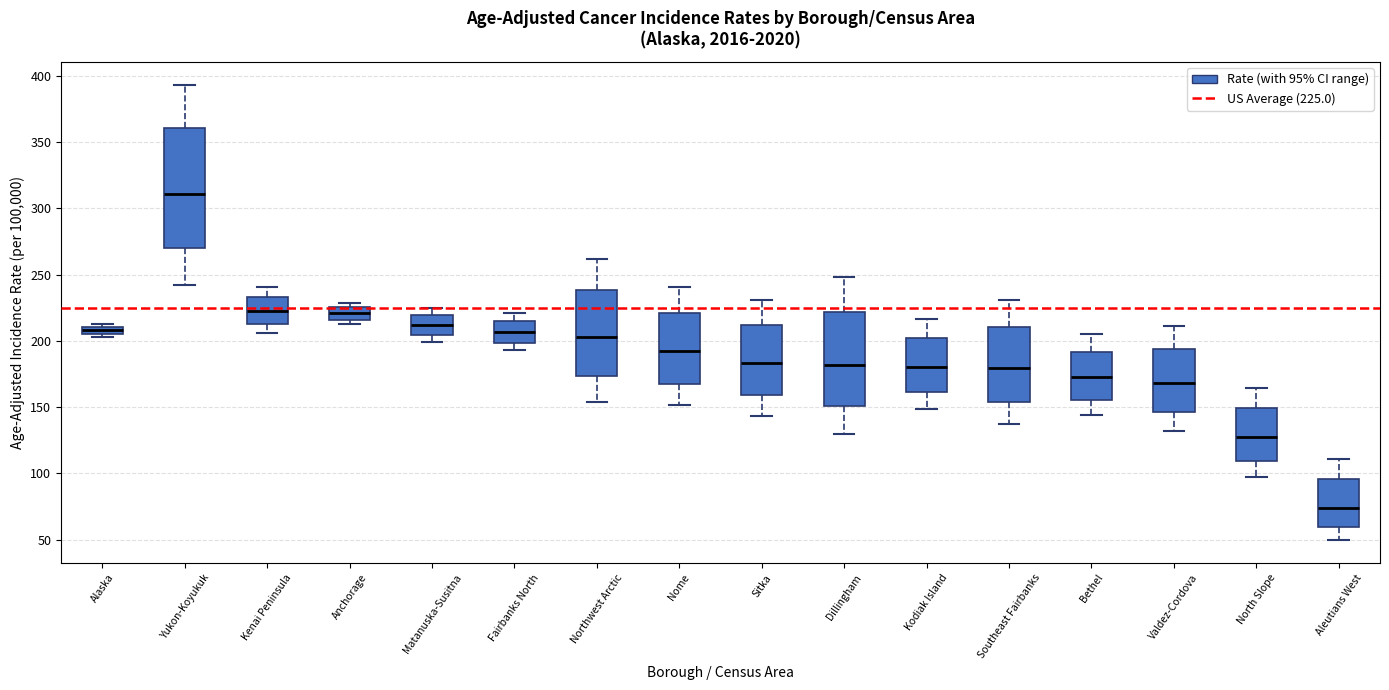

Which box's median line is the highest?

Yukon-Koyukuk